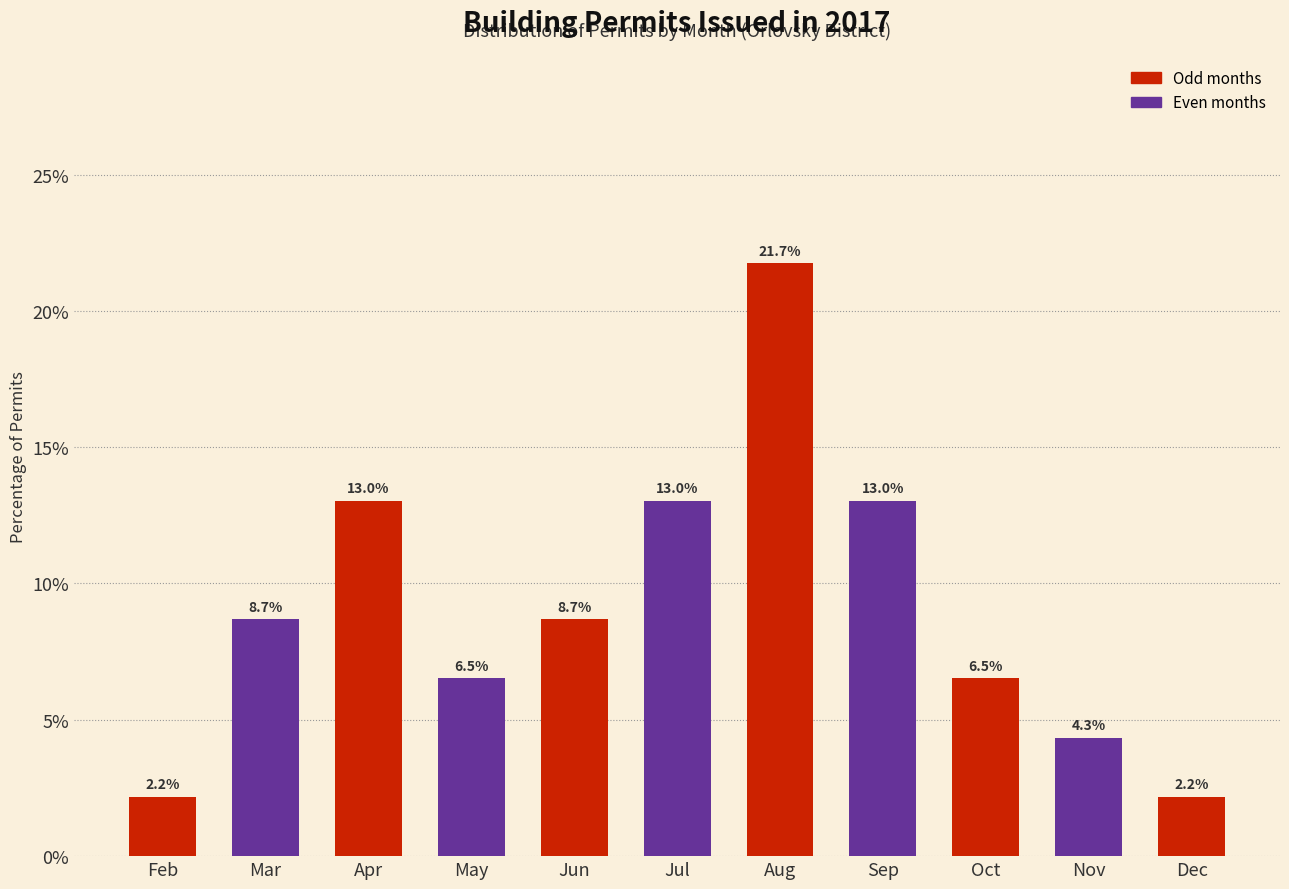

Reading left to right, list all the values displayed in this chart.

2.2	8.7	13.0	6.5	8.7	13.0	21.7	13.0	6.5	4.3	2.2